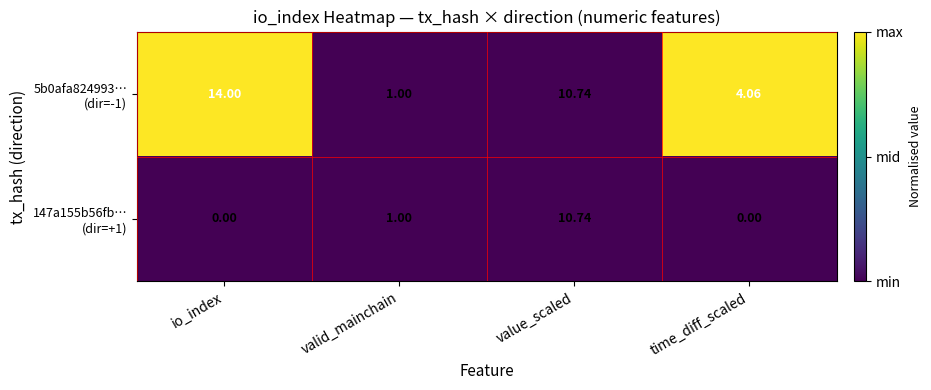

Which category has the highest value across all series?

io_index